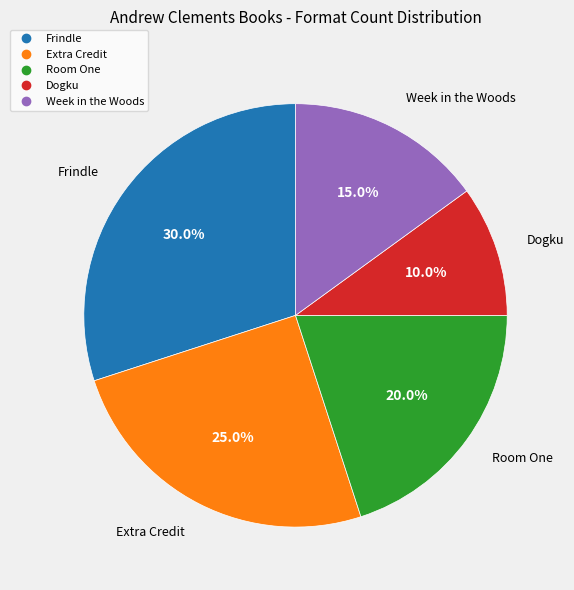

To the nearest percent, what is the difference between the largest and smallest slice percentages?

20%